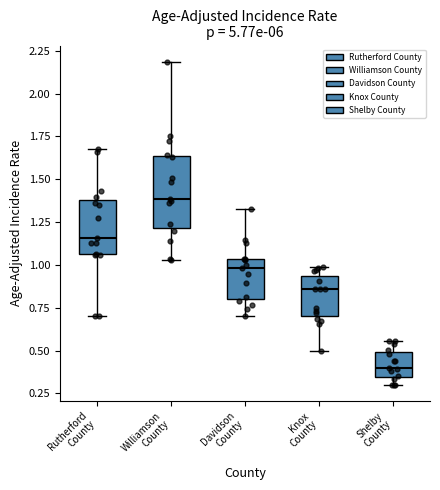

Where is the lower edge of the box for Shelby County on the y-axis? The values are not printed on the chart, so give them approximately, as read against the axis.

0.35